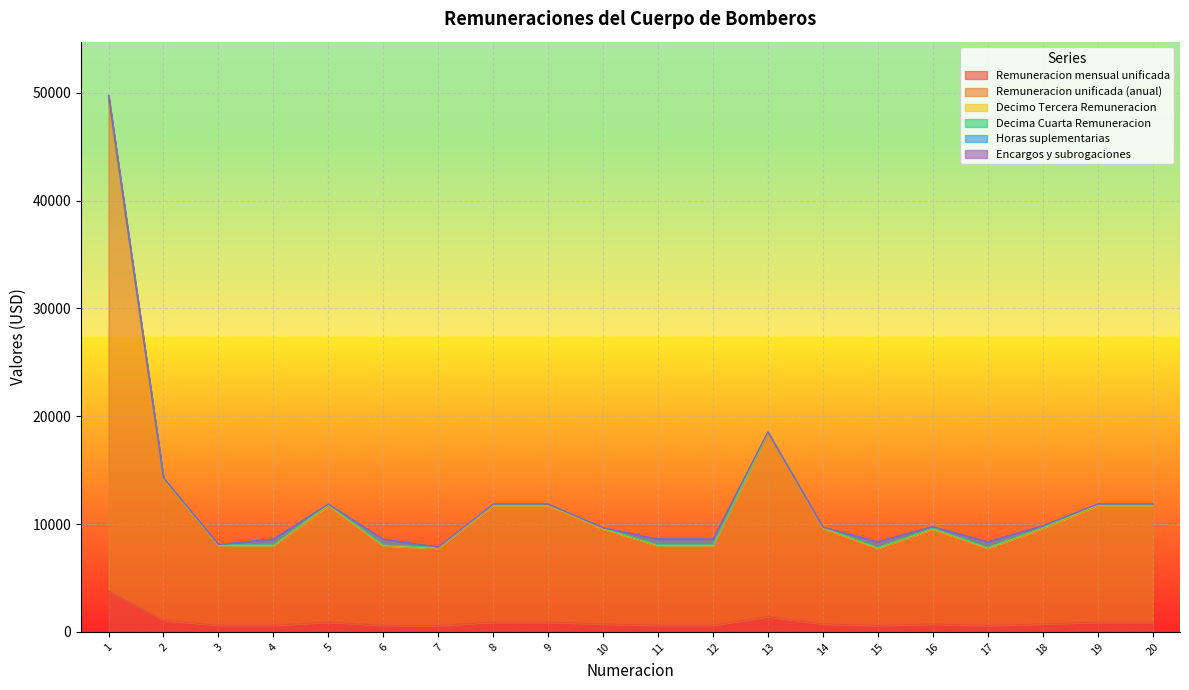

In Remuneracion mensual unificada, how many points are lower than both neighbors (excluding endpoints)?

3